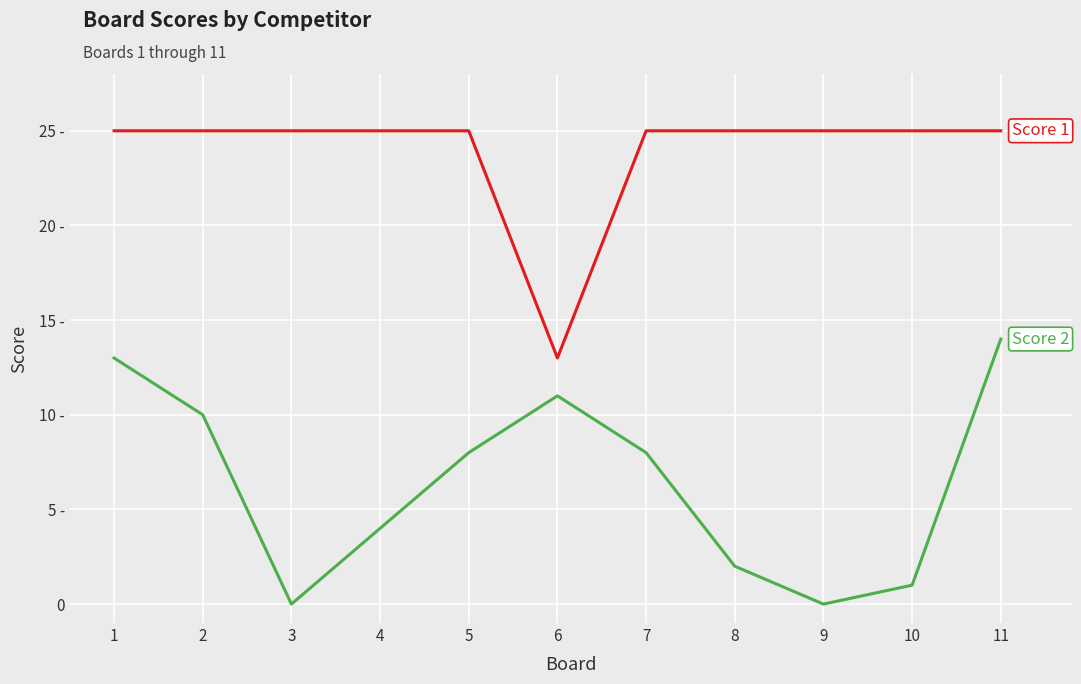

Is this an area chart (filled region under the line)?

No